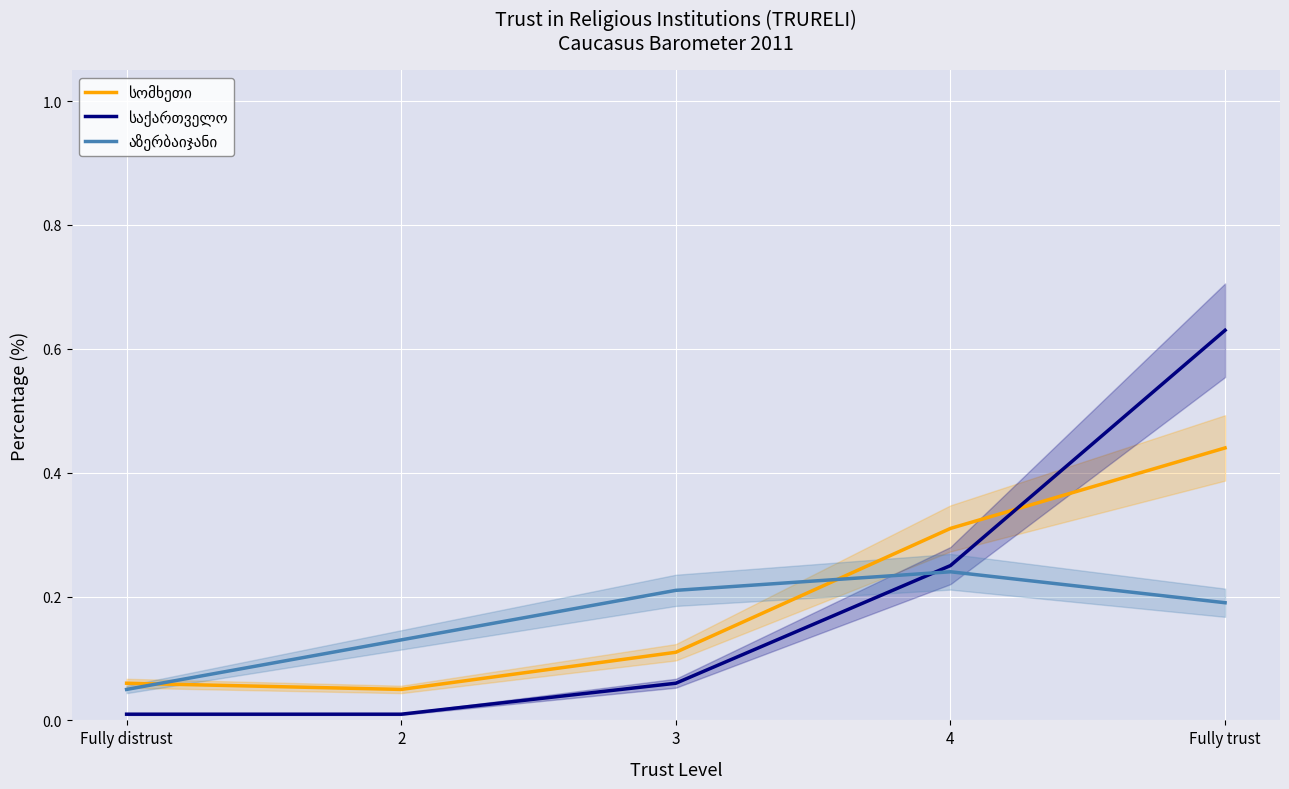

Reading left to right, transcribe all the data shown in this chart.

სომხეთი: Fully distrust=0.1	2=0.1	3=0.1	4=0.3	Fully trust=0.4
საქართველო: Fully distrust=0.0	2=0.0	3=0.1	4=0.2	Fully trust=0.6
აზერბაიჯანი: Fully distrust=0.1	2=0.1	3=0.2	4=0.2	Fully trust=0.2